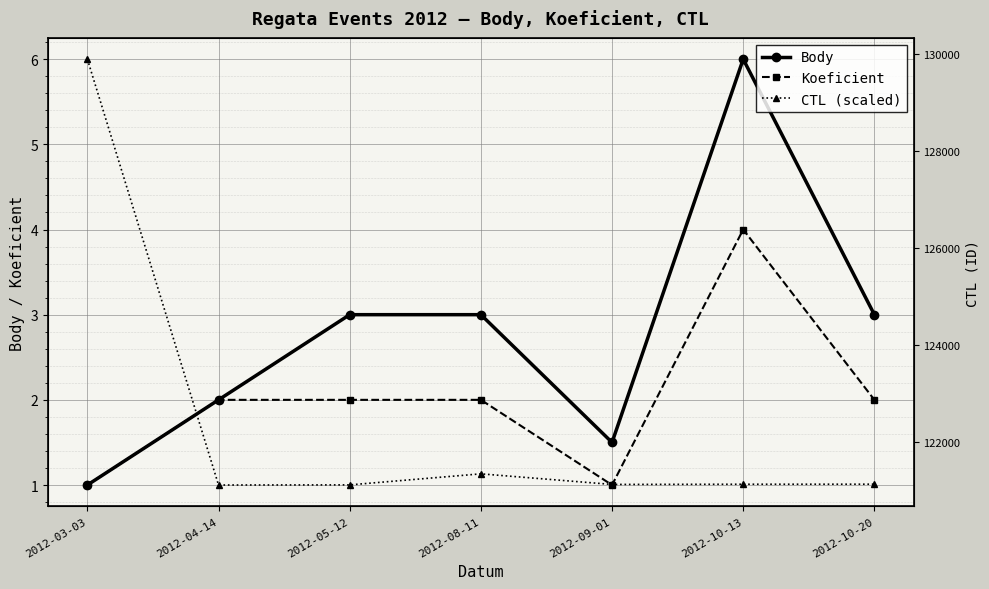

Which category has the lowest value across all series?

2012-03-03